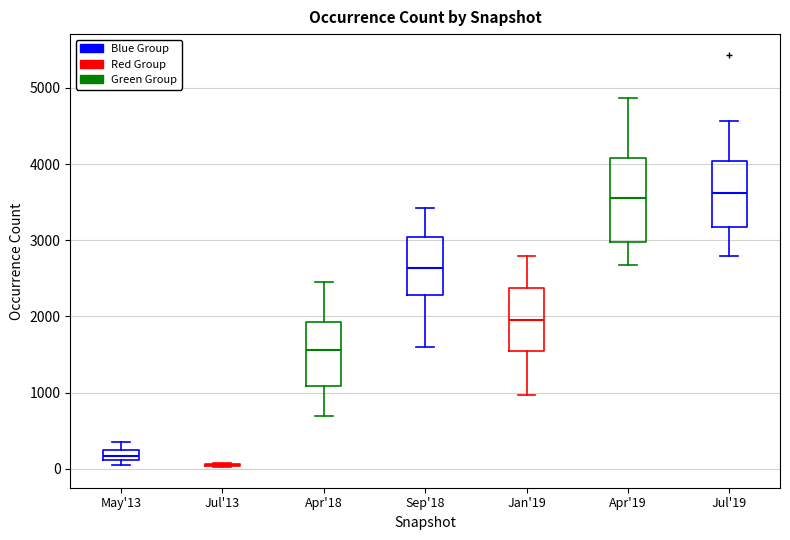

Where does the upper whisker of the box for May'13 end on the y-axis? The values are not printed on the chart, so give them approximately, as read against the axis.

400